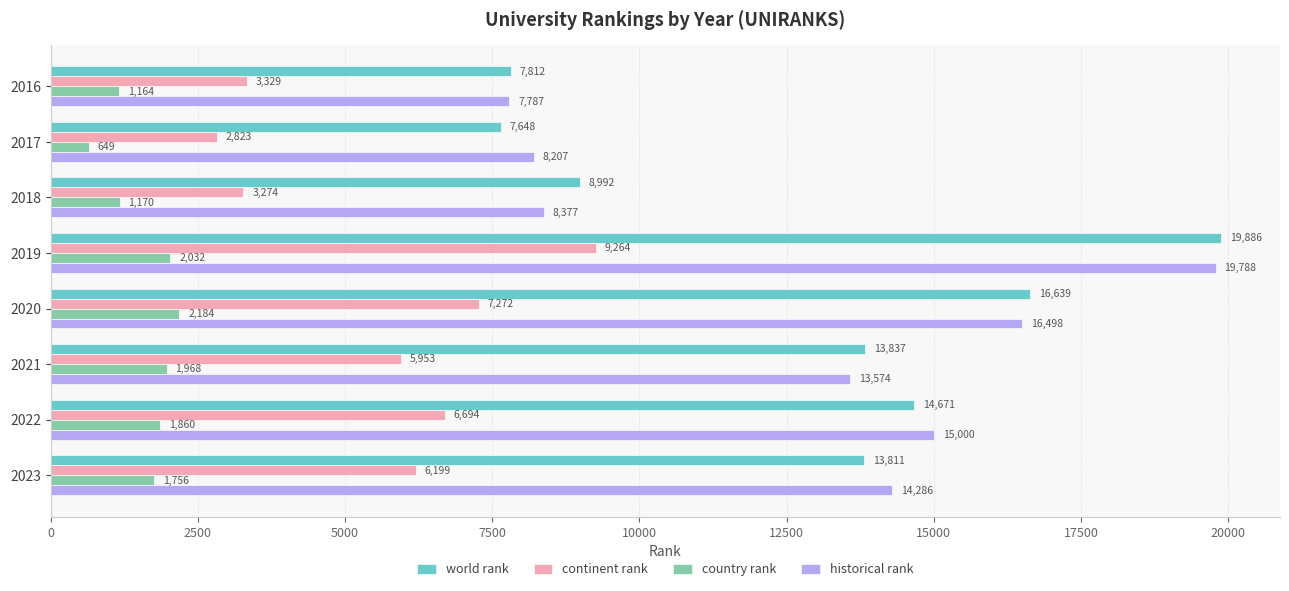

Which series has the largest total across all categories?

historical rank